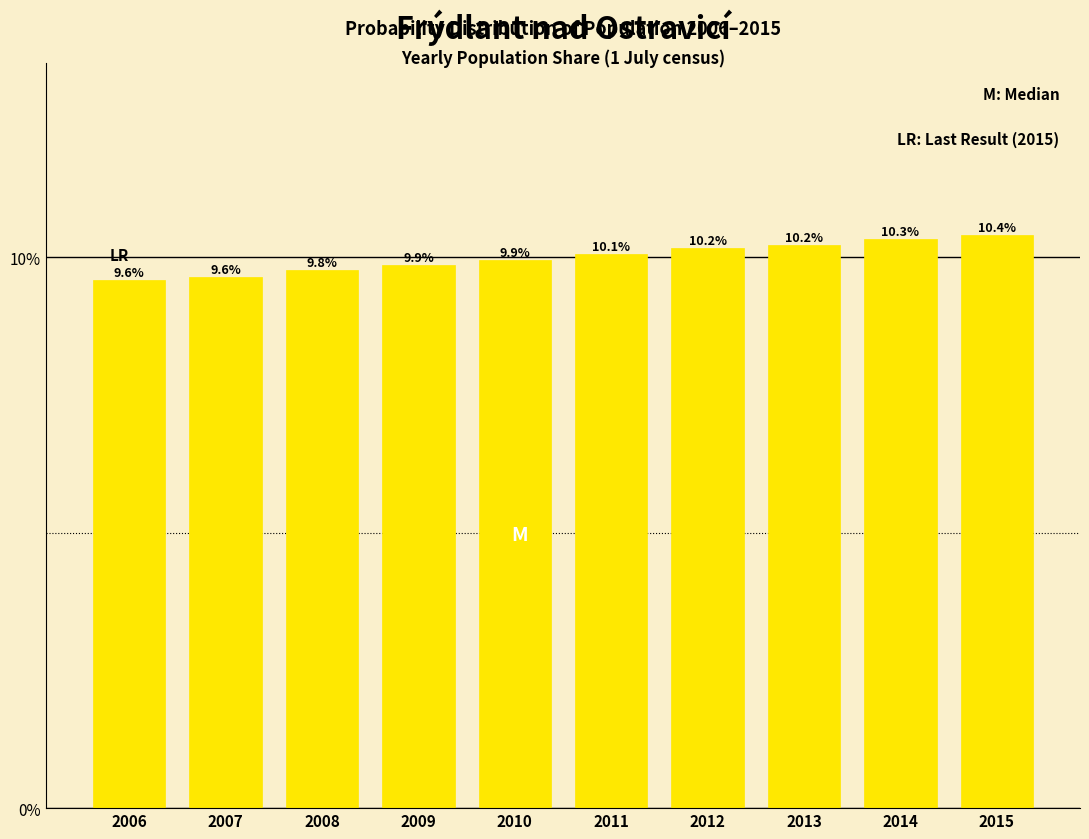

Reading left to right, what are all the values shown in this chart?

2006=9.6	2007=9.6	2008=9.8	2009=9.9	2010=9.9	2011=10.1	2012=10.2	2013=10.2	2014=10.3	2015=10.4